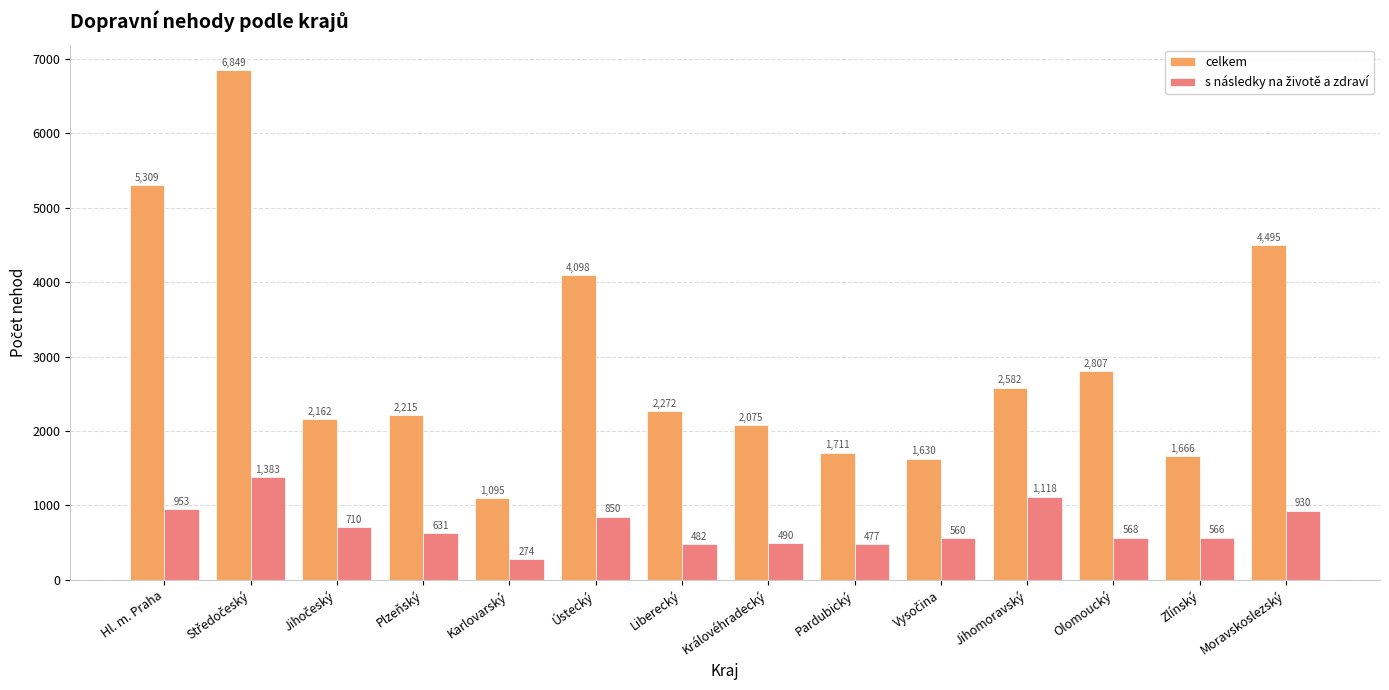

At how many categories does at least one series exceed 5622?

1